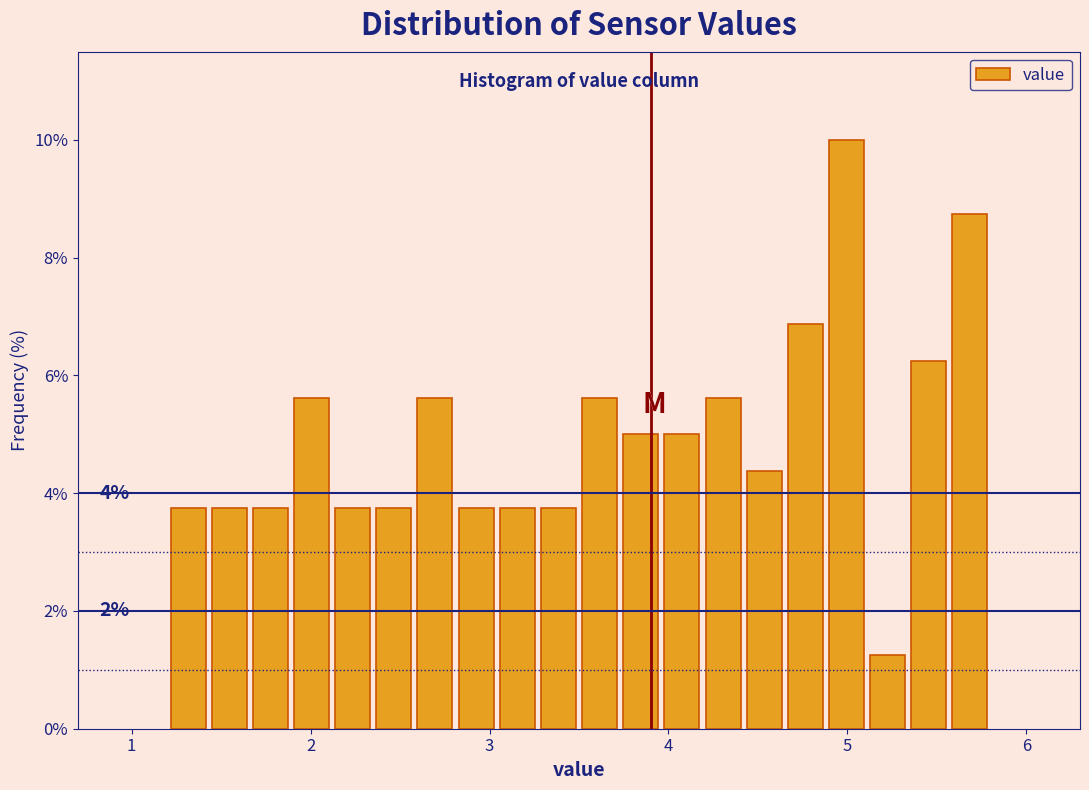

Around what value on the x-axis is the tallest bar? Give the approximate position of its centre, as read against the axis.

5.0